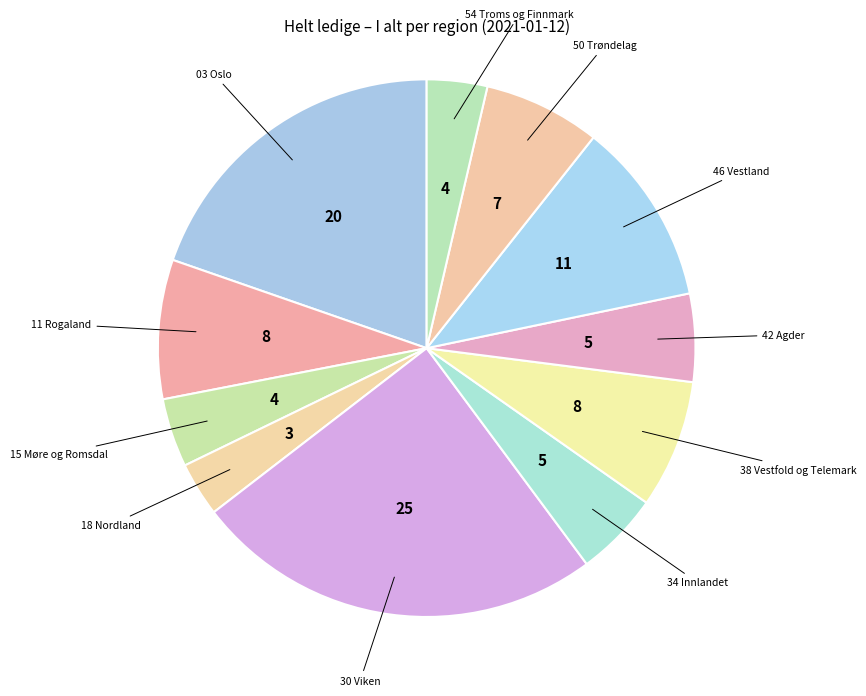

Between 34 Innlandet and 18 Nordland, which is larger?

34 Innlandet